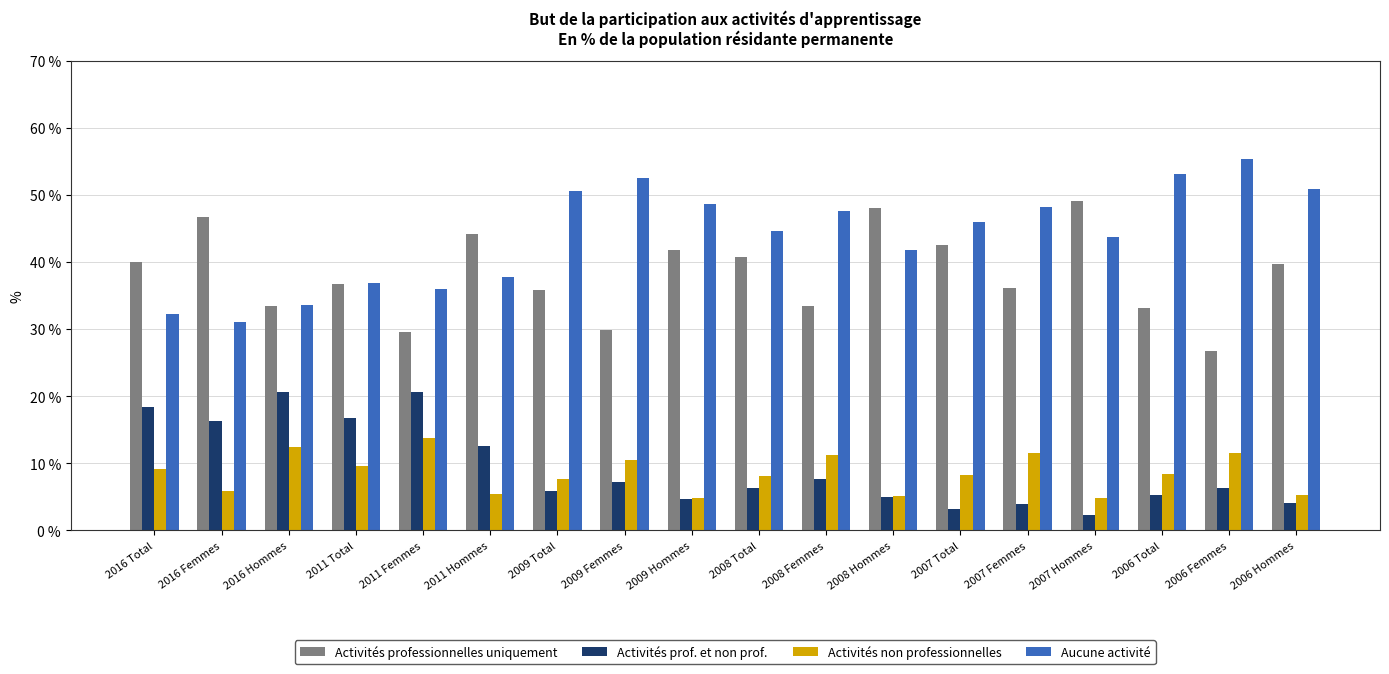

What is the difference between the Aucune activité values at 2008 Femmes and 2009 Femmes?

4.8